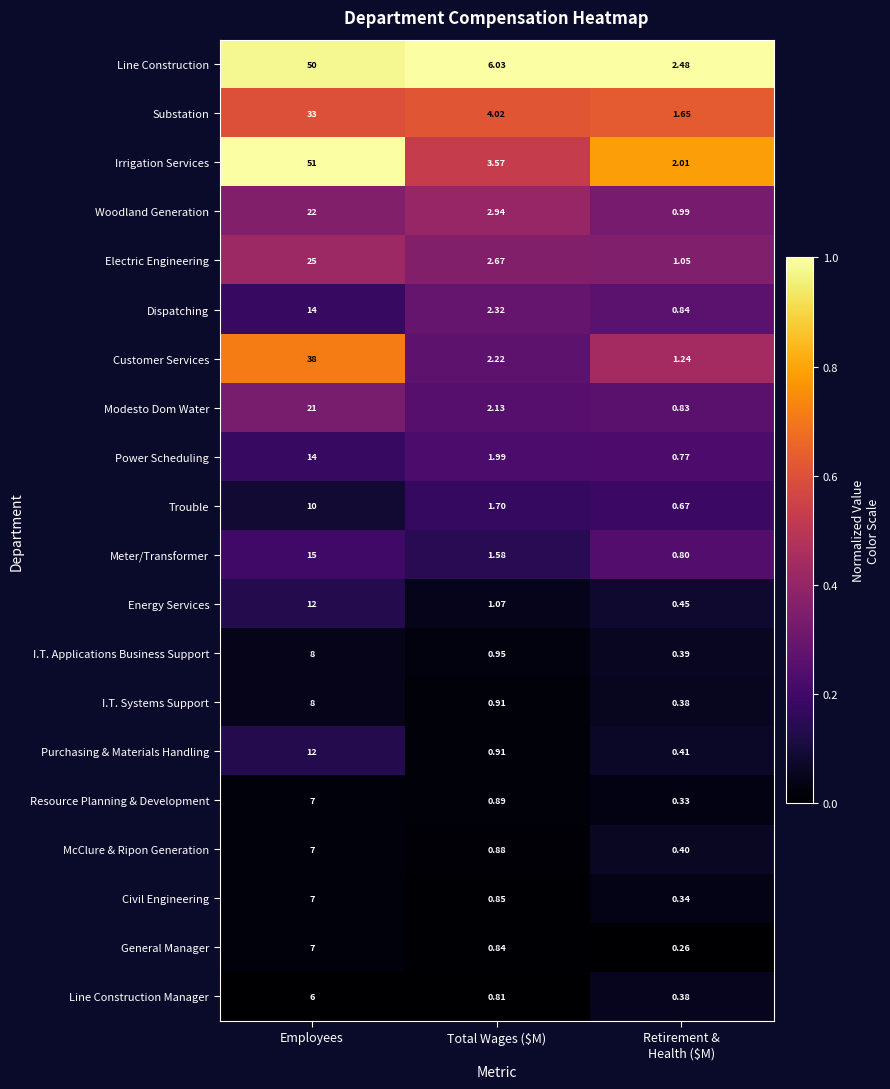

At which label does Woodland Generation first exceed 2?

Employees